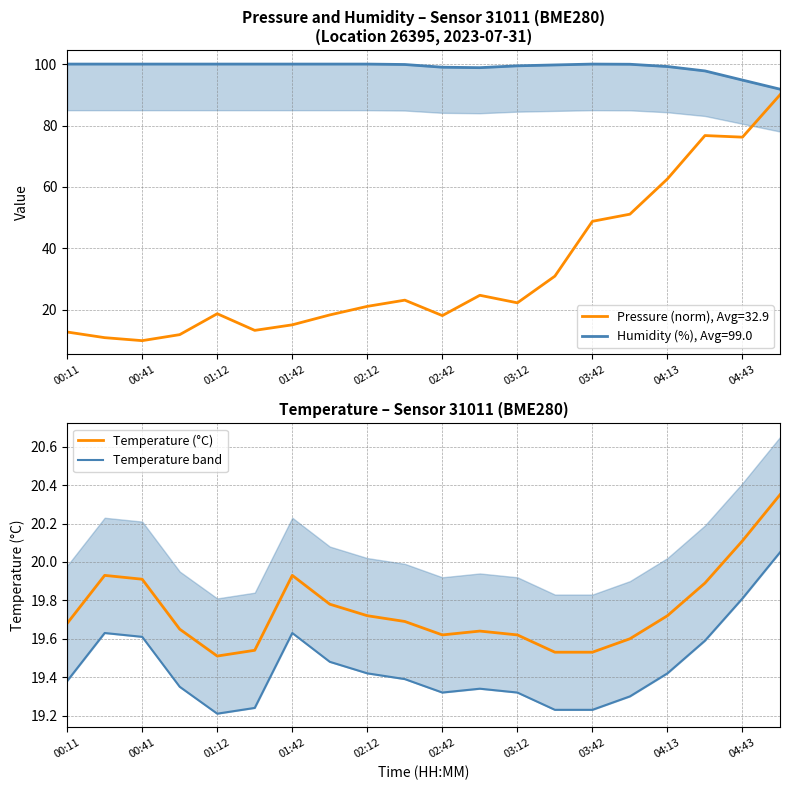

True or false: Temperature (°C) and Temperature band intersect in this chart.

False